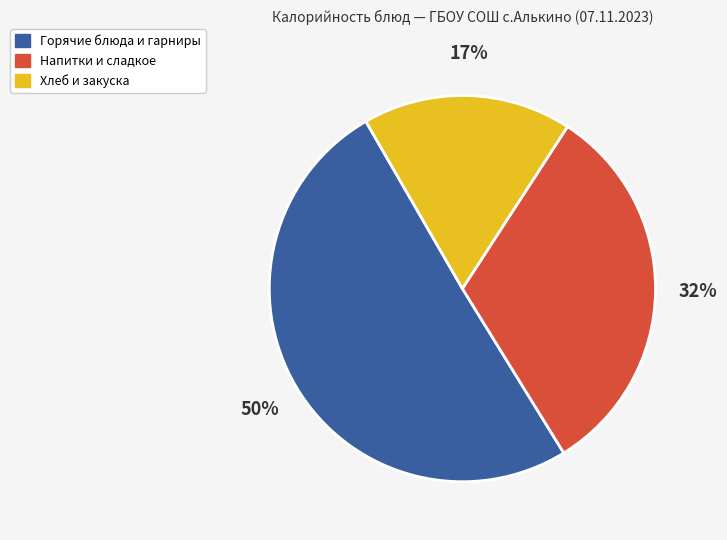

What percentage is the Напитки и сладкое slice, to the nearest percent?

32%